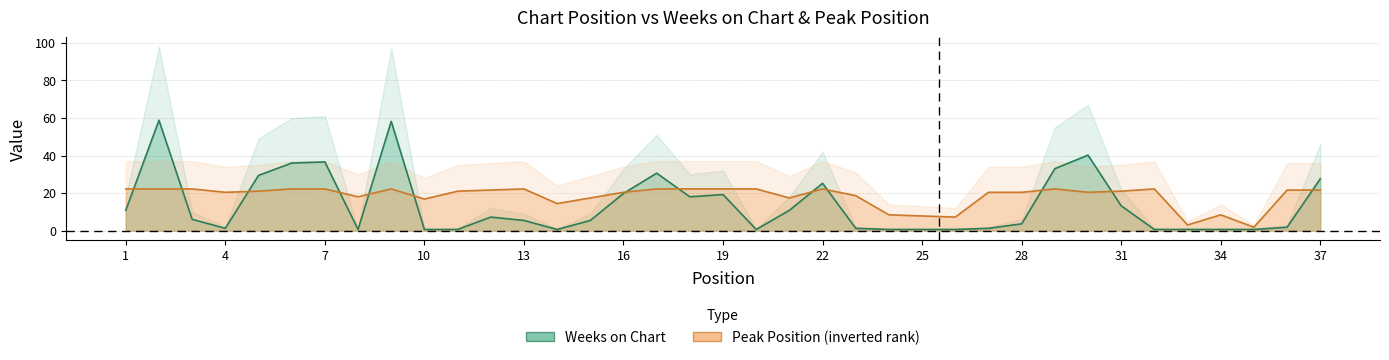

Reading left to right, list all the values displayed in this chart.

Weeks on Chart: 10.8	58.8	6.0	1.2	29.4	36.0	36.6	0.6	58.2	0.6	0.6	7.2	5.4	0.6	5.4	19.8	30.6	18.0	19.2	0.6	10.8	25.2	1.2	0.6	0.6	0.6	1.2	3.6	33.0	40.2	13.2	0.6	0.6	0.6	0.6	1.8	27.6
Peak Position: 22.2	22.2	22.2	20.4	21.0	22.2	22.2	18.0	22.2	16.8	21.0	21.6	22.2	14.4	17.4	20.4	22.2	22.2	22.2	22.2	17.4	22.2	18.6	8.4	7.8	7.2	20.4	20.4	22.2	20.4	21.0	22.2	3.0	8.4	1.8	21.6	21.6